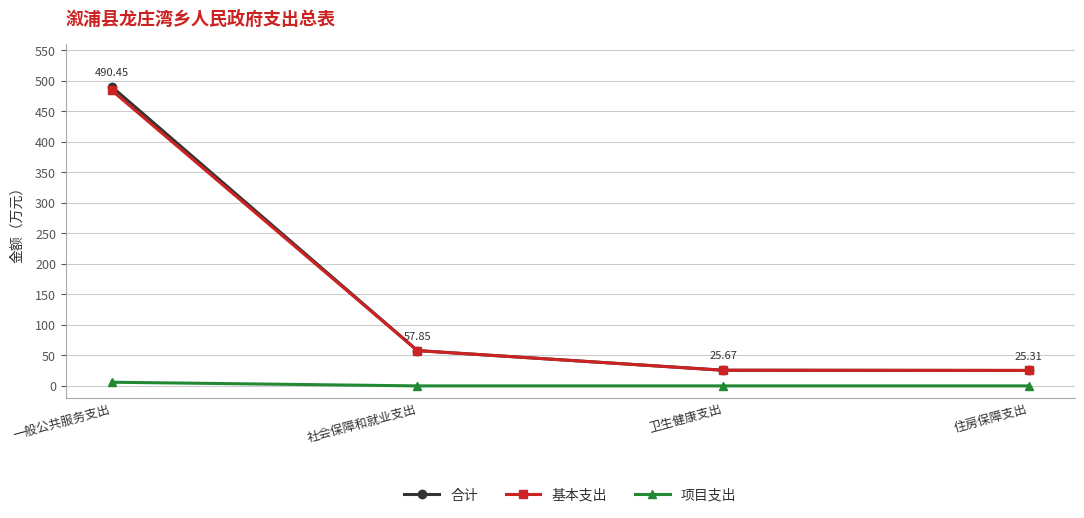

Is this an area chart (filled region under the line)?

No